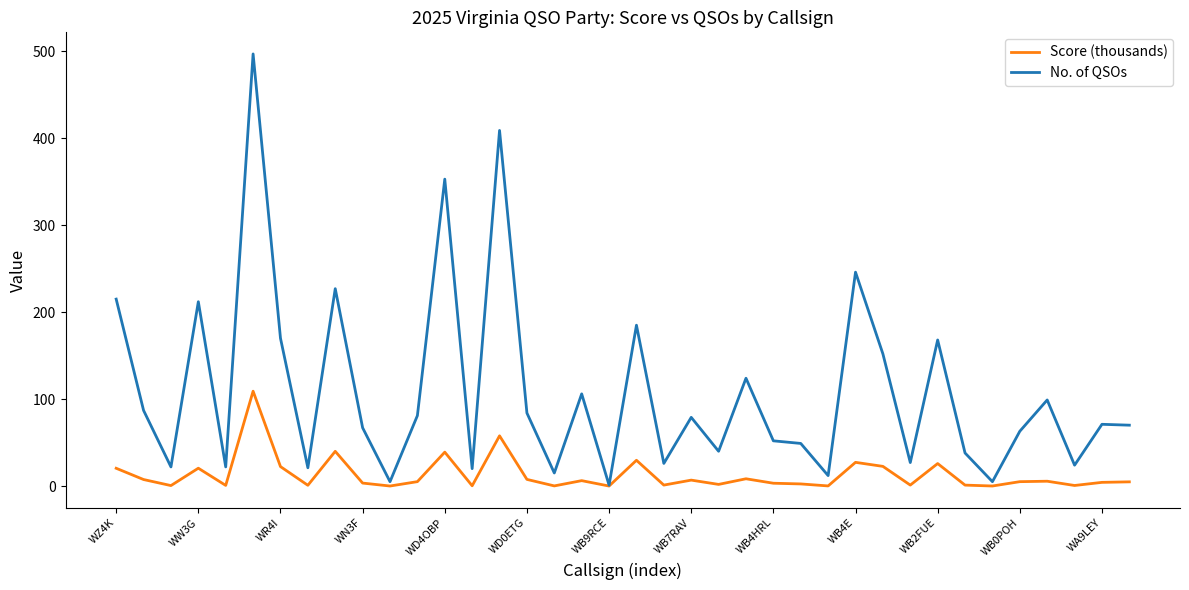

What is the highest value of the Score (thousands) series?

109.1